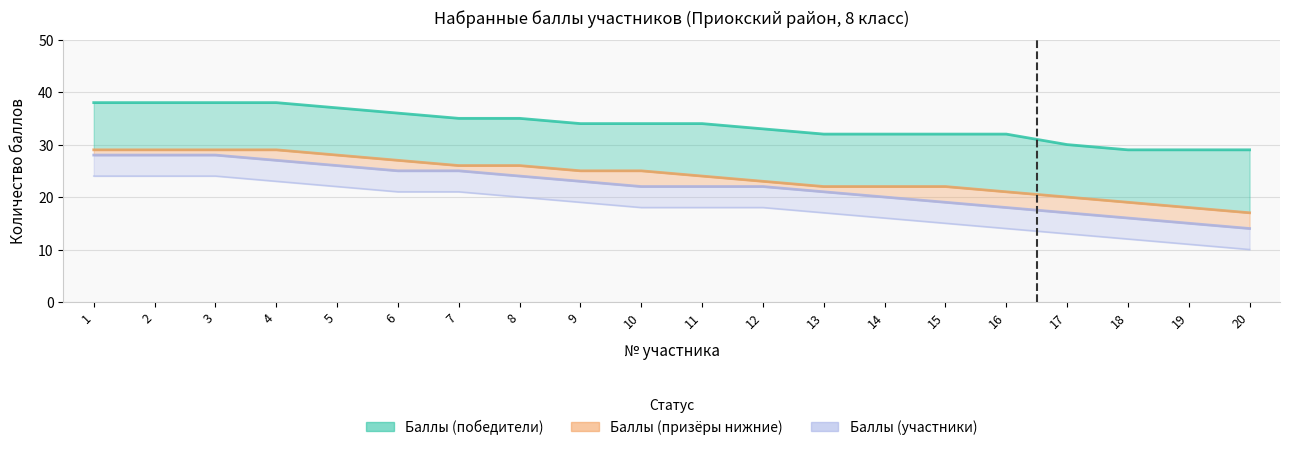

What is the difference between the second highest and minimum values in the Баллы (победители) series?

9